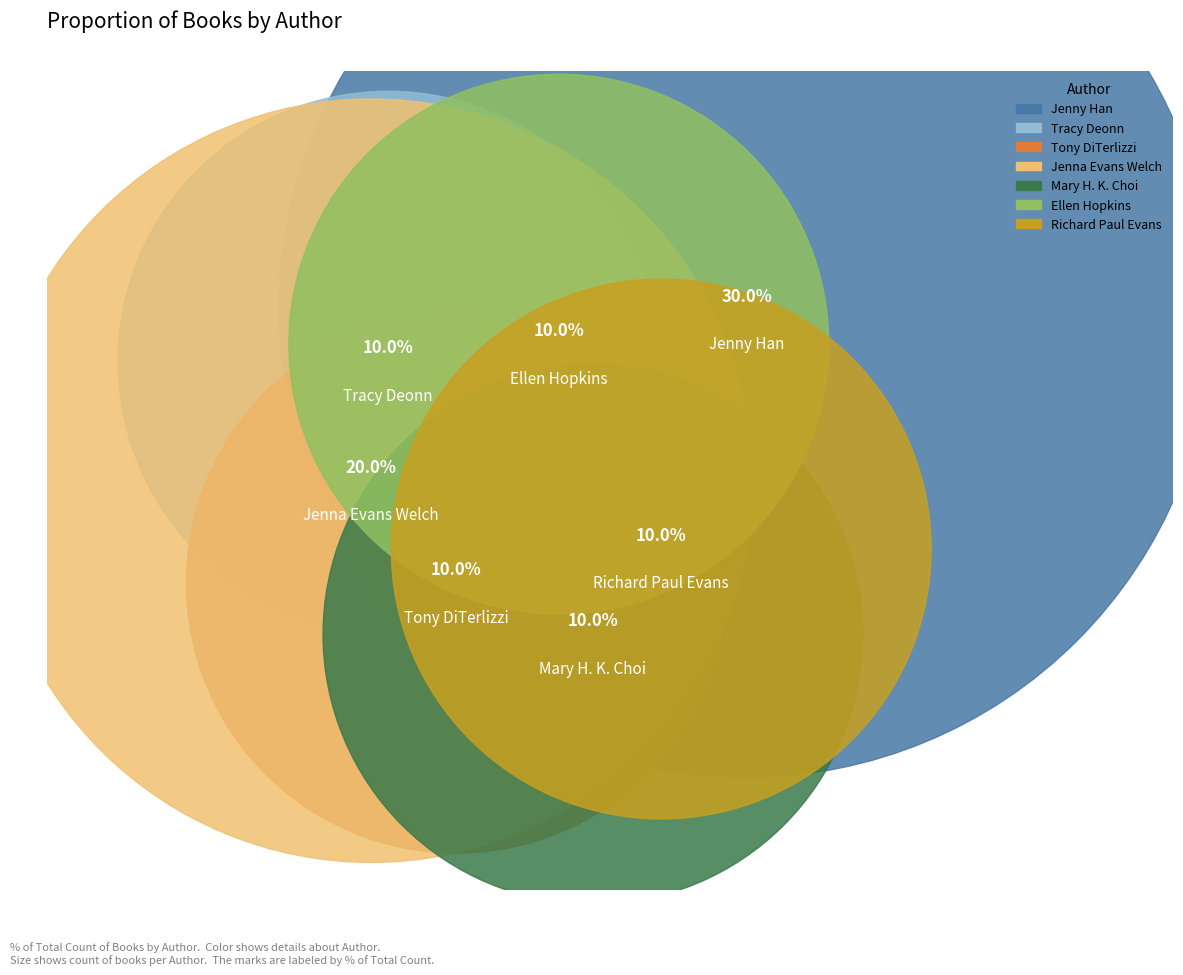

What percentage is NOT represented by Tracy Deonn (142982529)?

90.0%